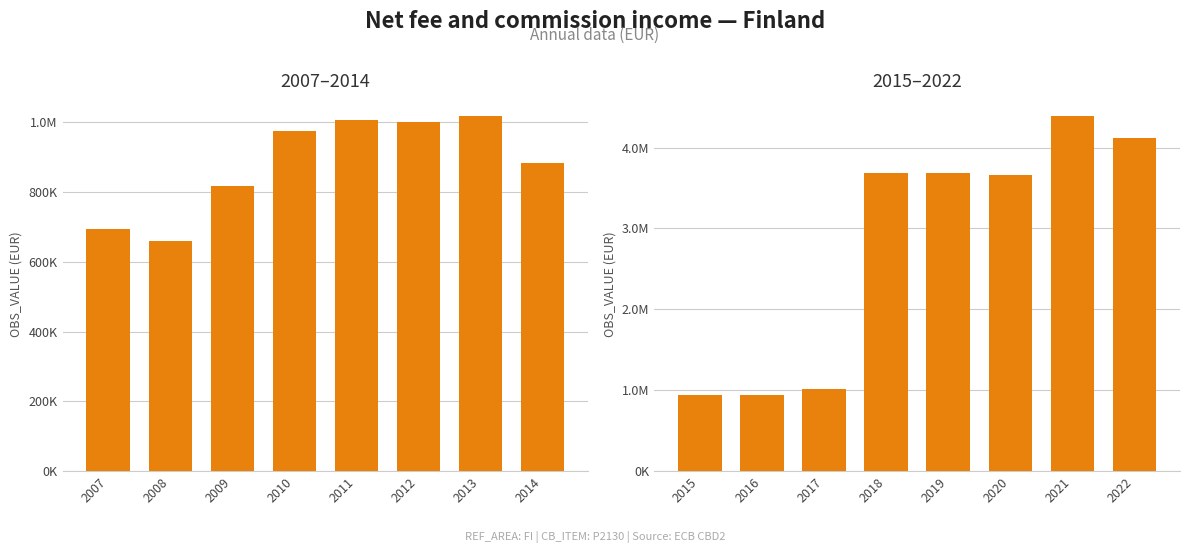

The value at 2016 is 1649613. True or false?

False